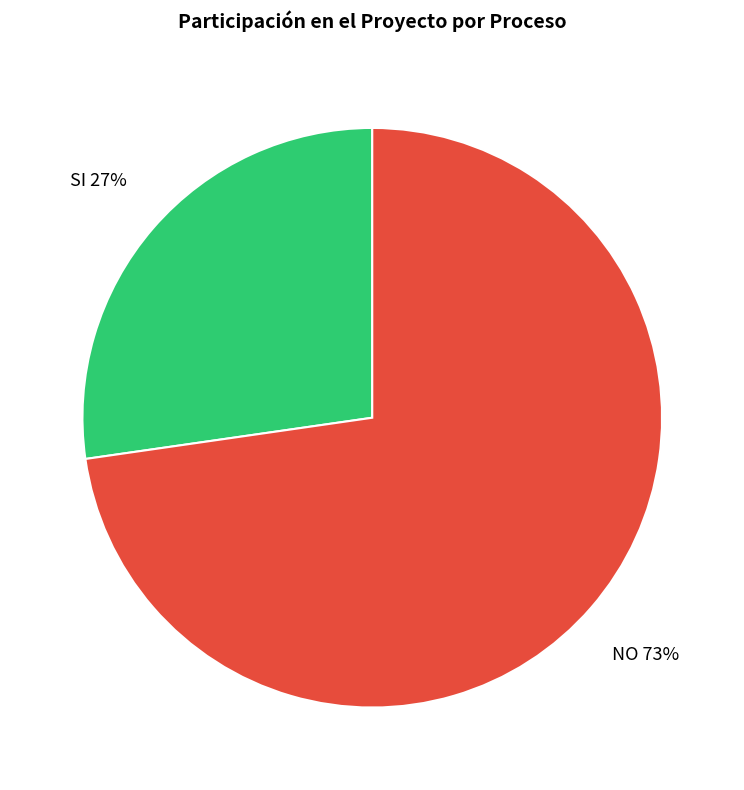

Does any single category account for the majority?

Yes